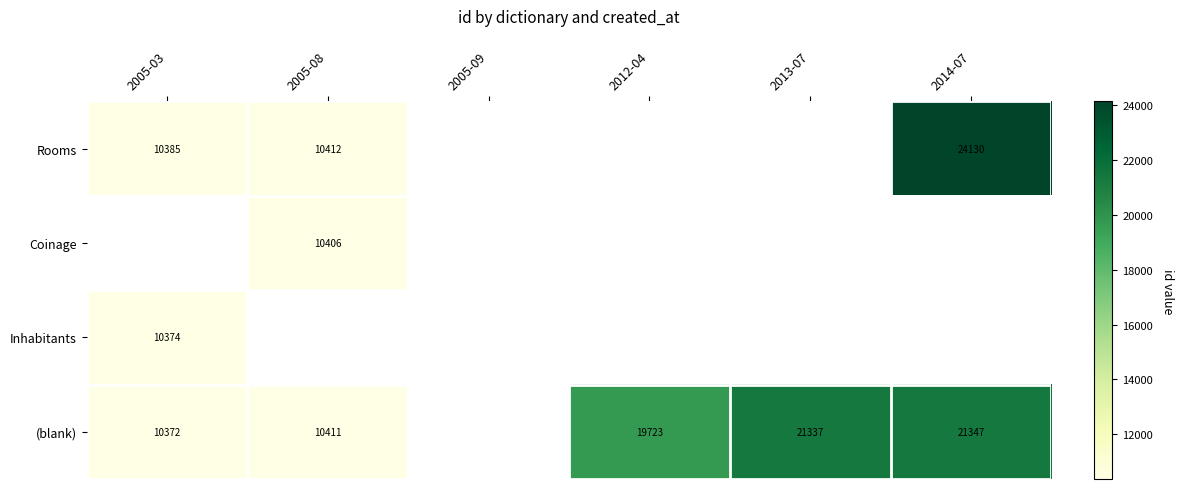

Is it true that (blank) equals 19723 at 2012-04?

True